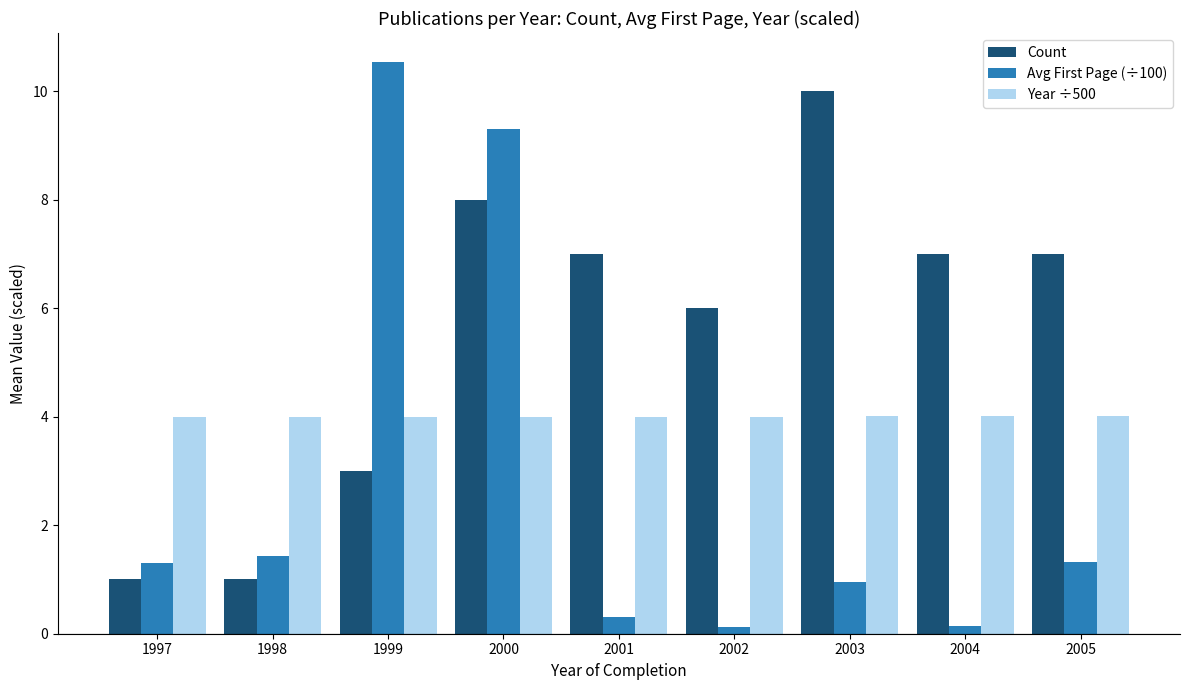

What is the value of the Avg First Page (÷100) bar at the 5th from the left?

0.3